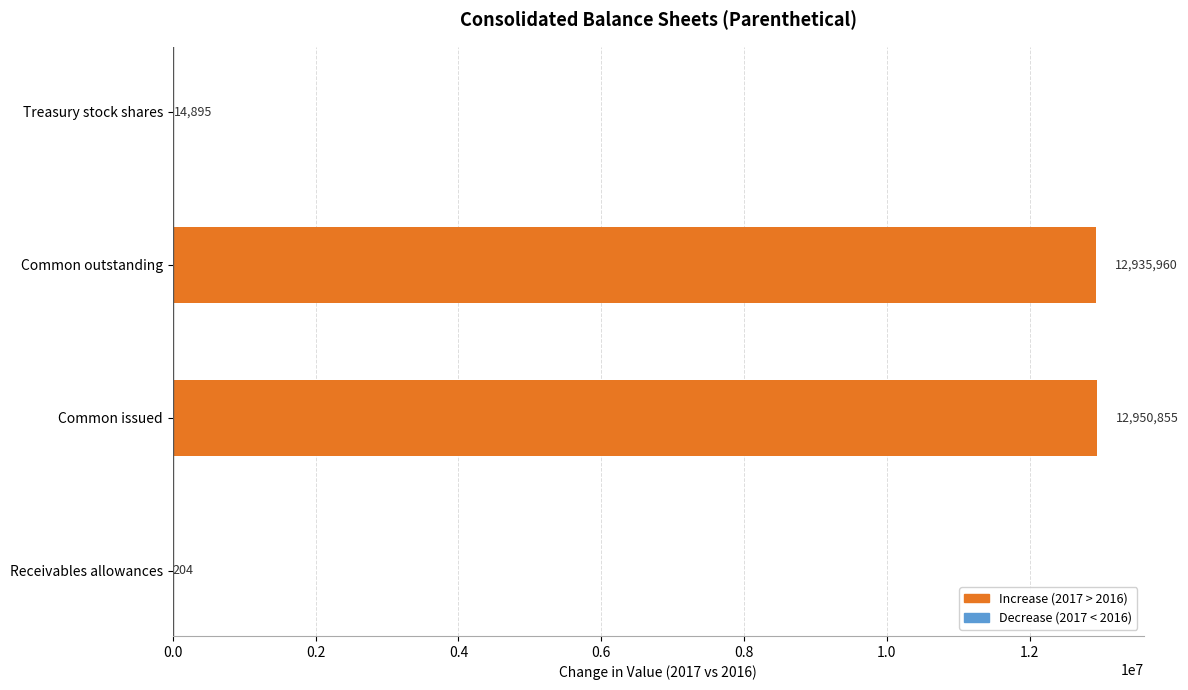

Reading top to bottom, transcribe all the data shown in this chart.

Treasury stock shares=14895	Common outstanding=12935960	Common issued=12950855	Receivables allowances=204